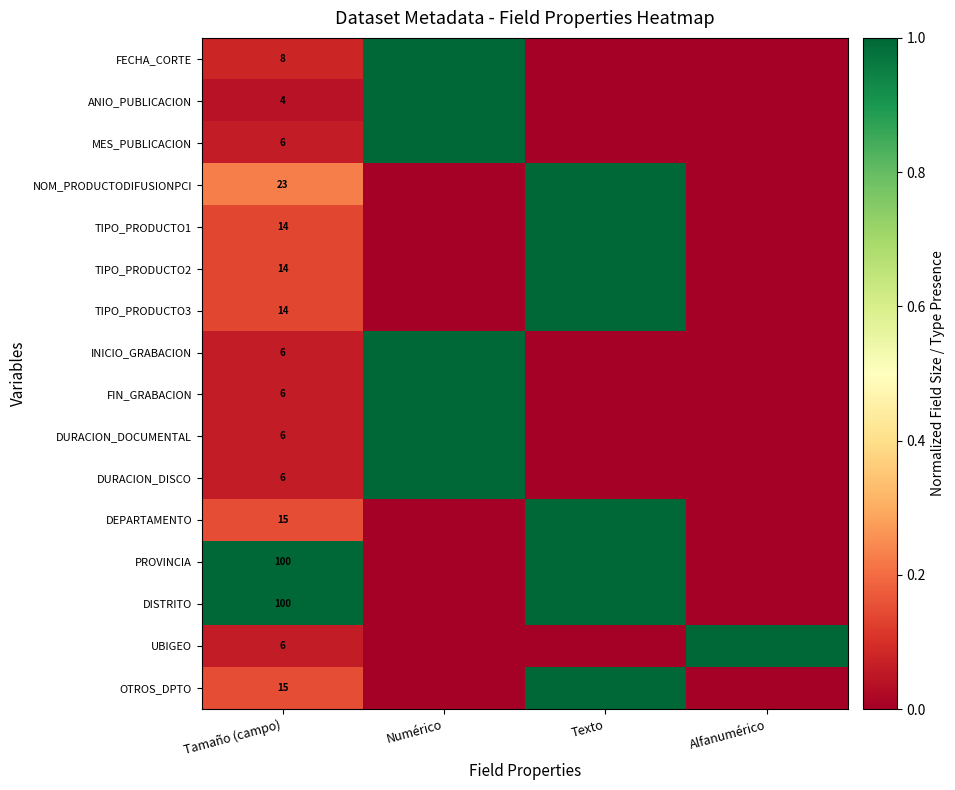

True or false: ANIO_PUBLICACION has a value of 4 at Tamaño (campo).

True